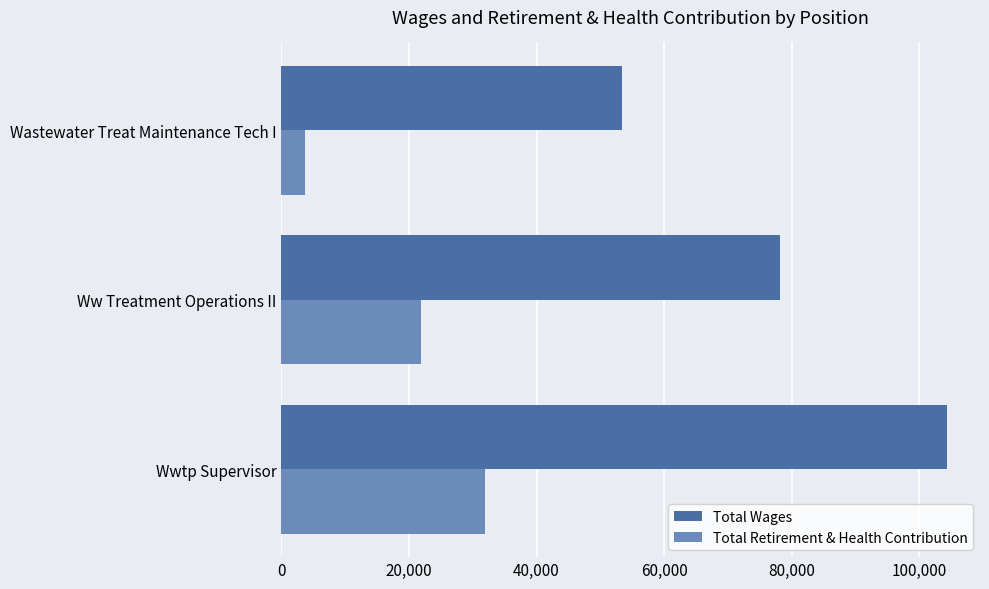

Read the Total Wages value at Wastewater Treat Maintenance Tech I.

53341